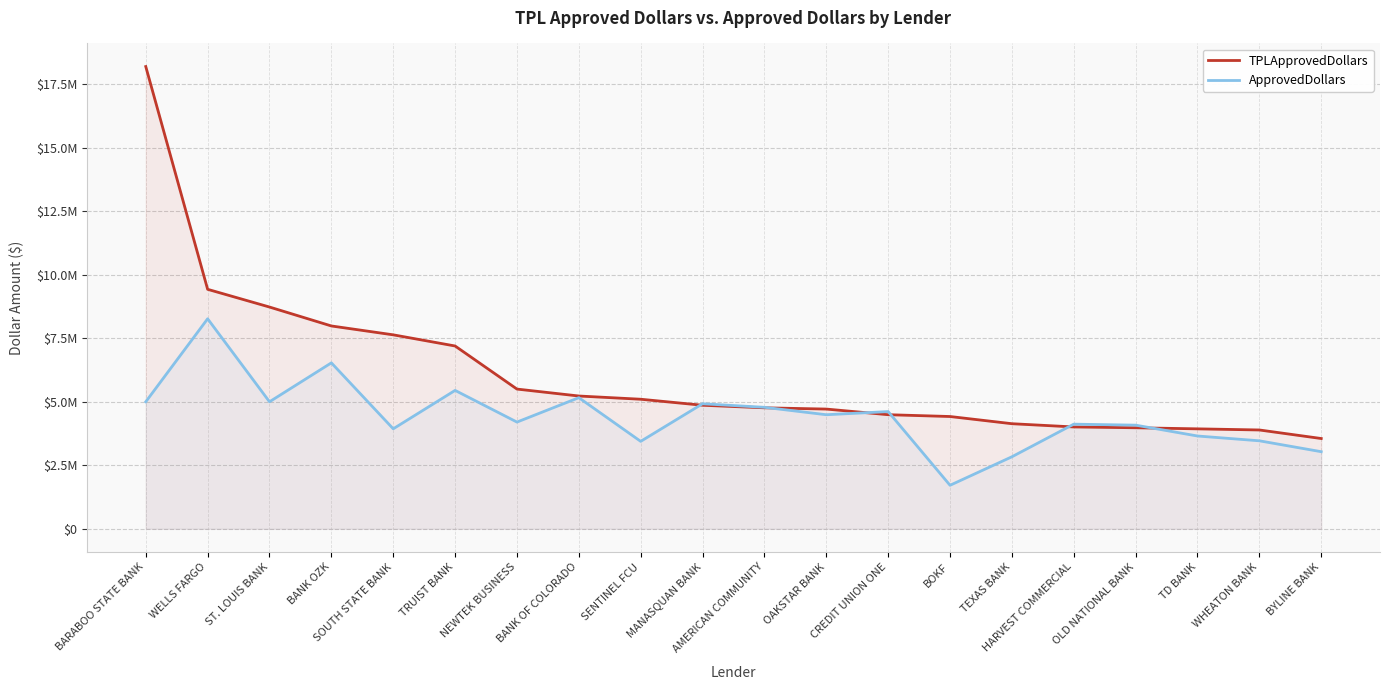

Which series changed the most between ST. LOUIS BANK and MANASQUAN BANK?

TPLApprovedDollars